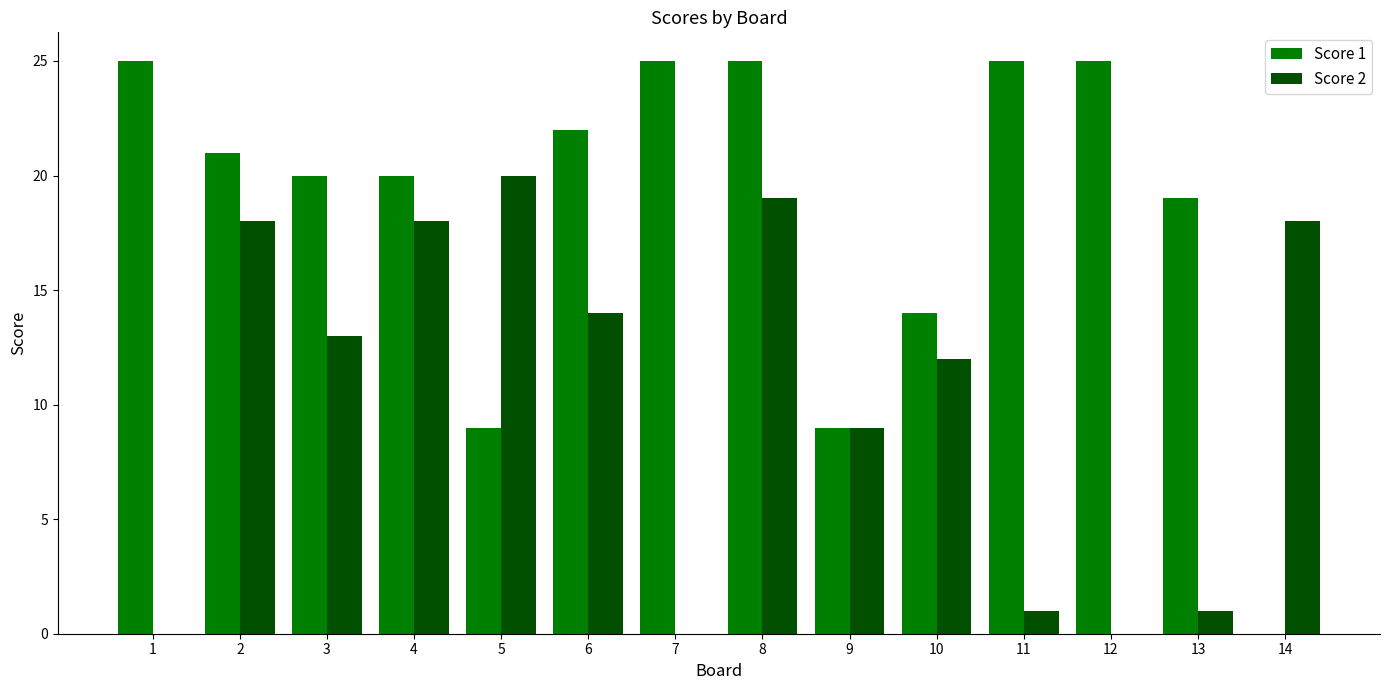

What is the maximum value shown in the chart?

25